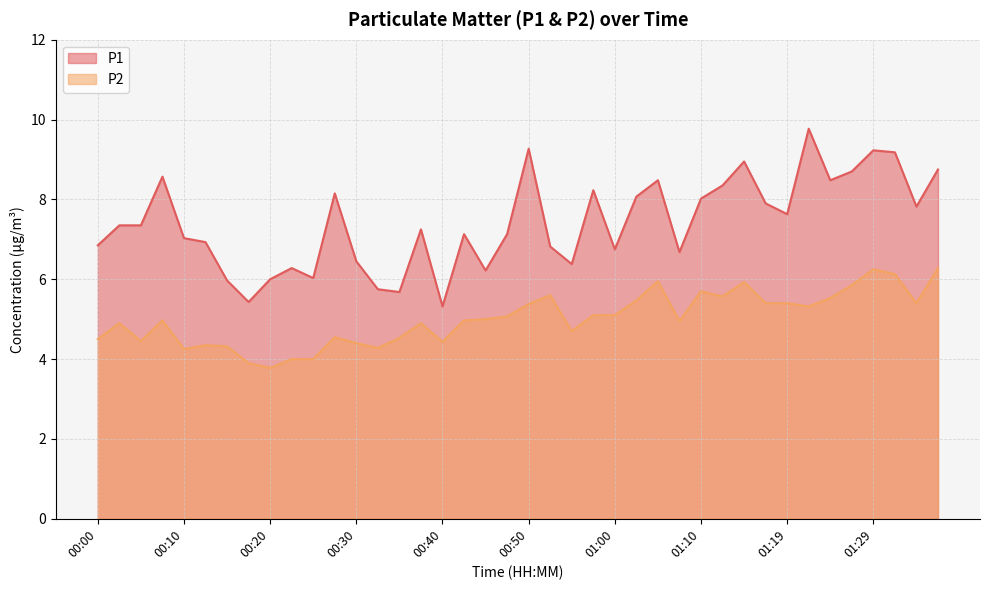

True or false: P1 and P2 cross at least once.

False